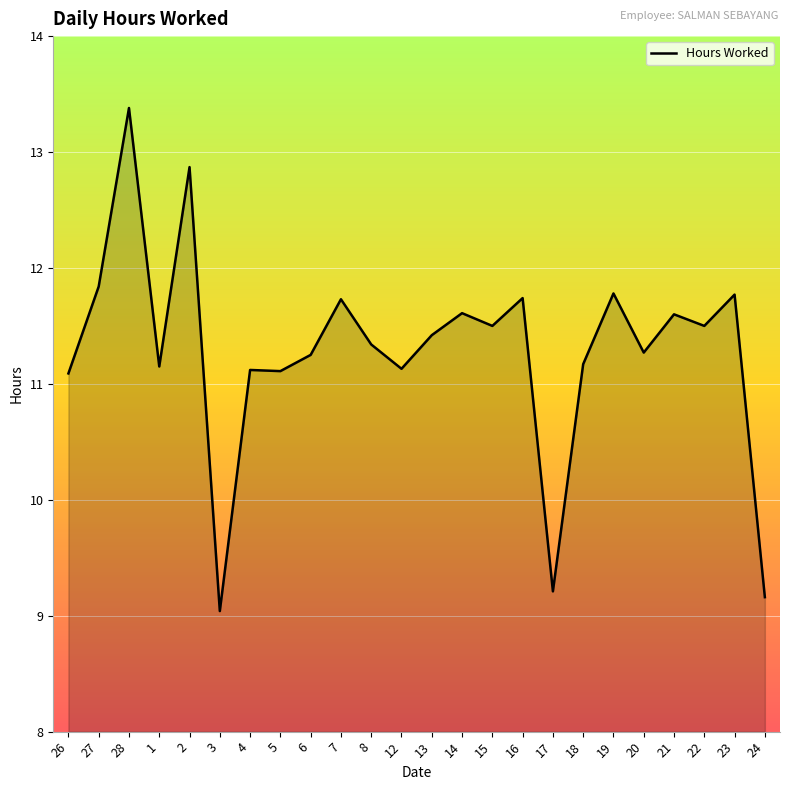

Where does the data first go above 11?

26